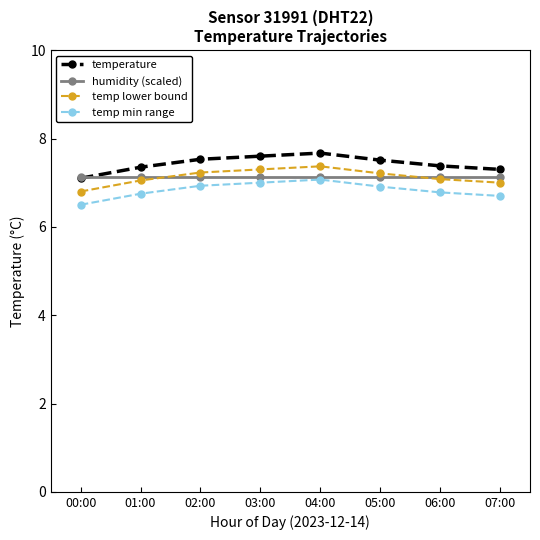

At how many categories does at least one series exceed 7?

8